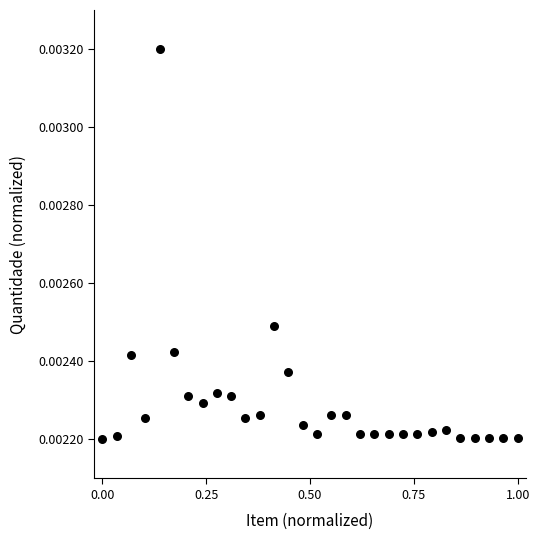

What is the range of X values (max minus min)?

1.0